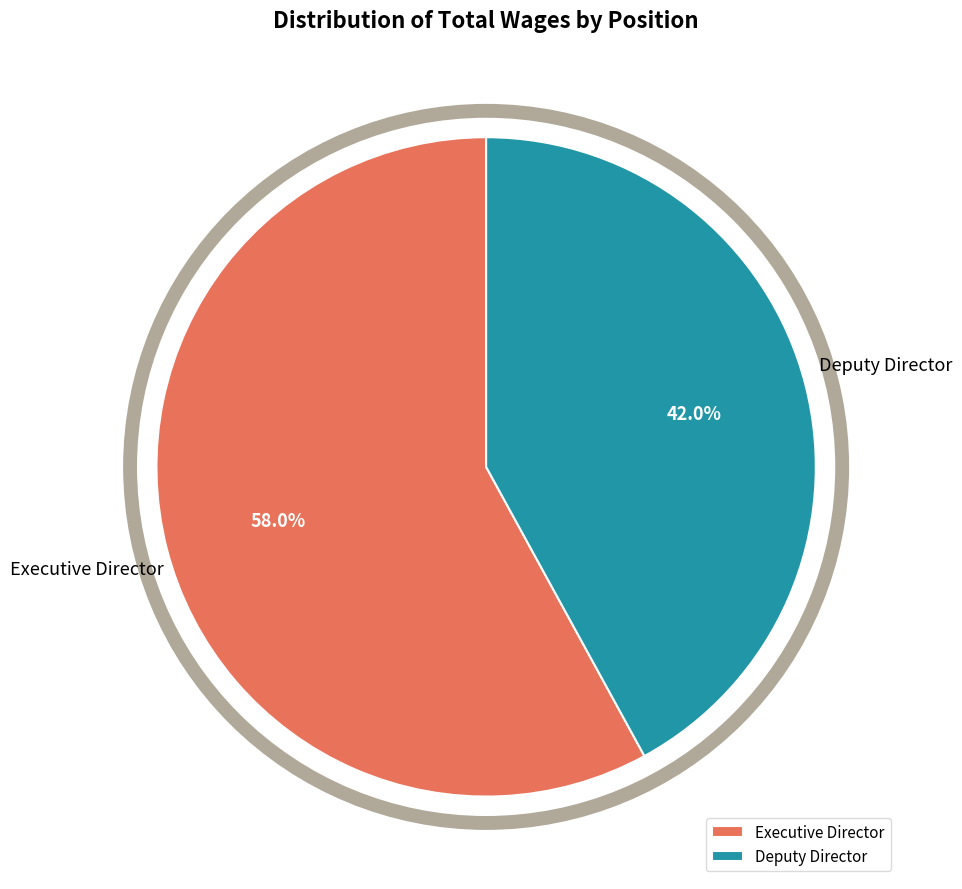

Is Executive Director the majority of the pie?

Yes